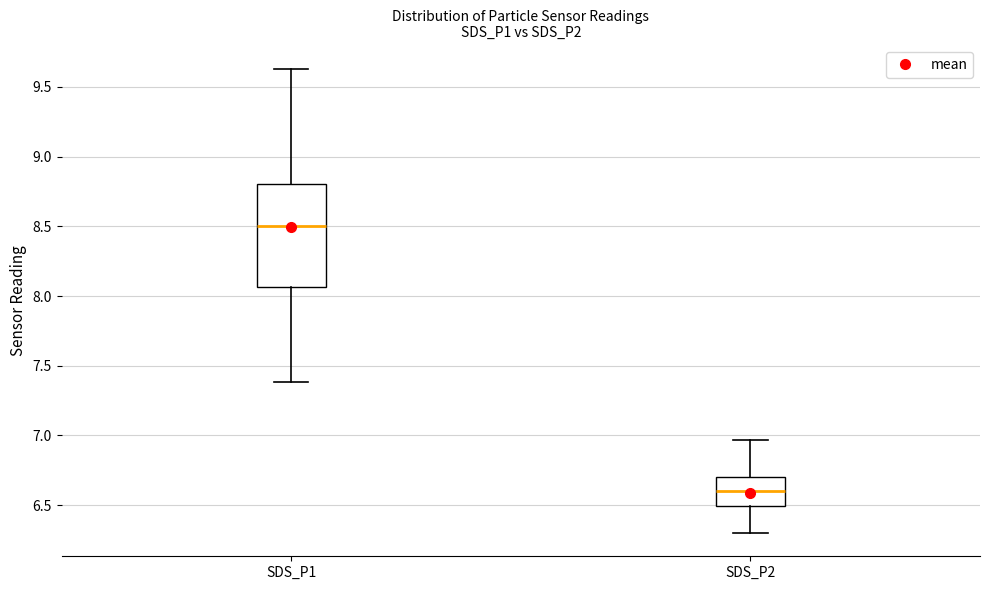

Comparing the boxes themselves (not the whiskers), which one is the tallest?

SDS_P1